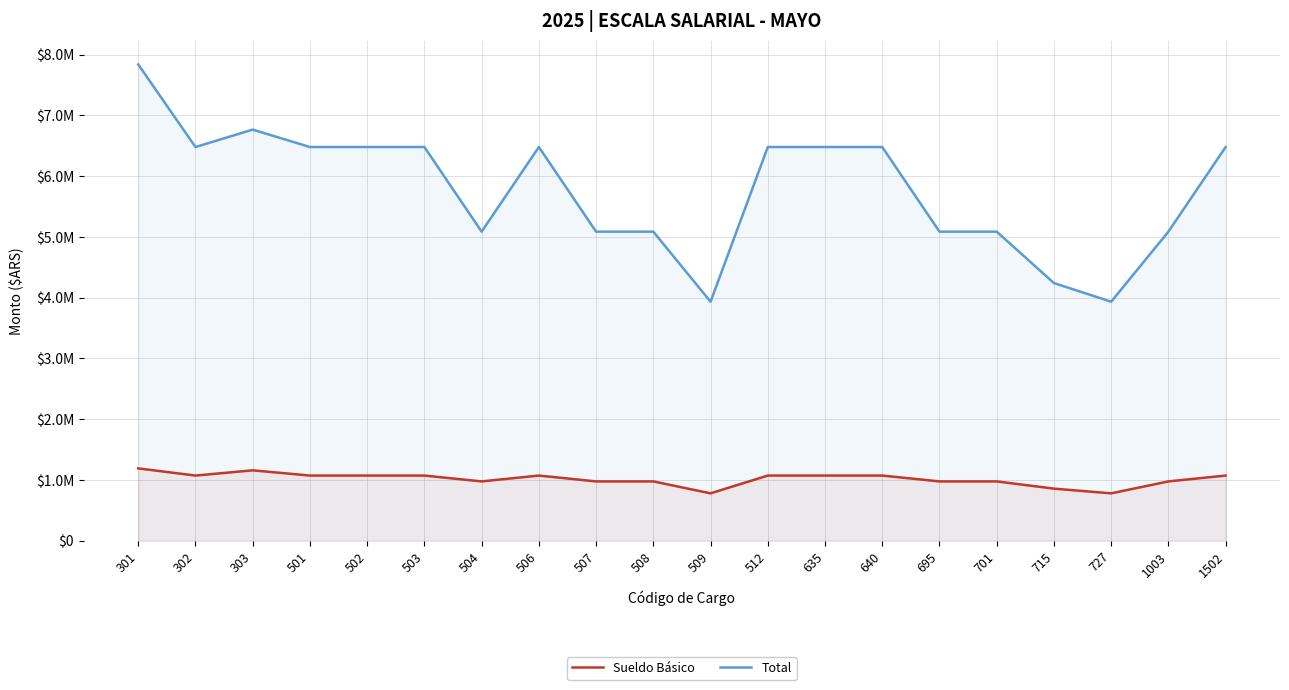

List the series in order of their peak value, highest first.

Total, Sueldo Básico